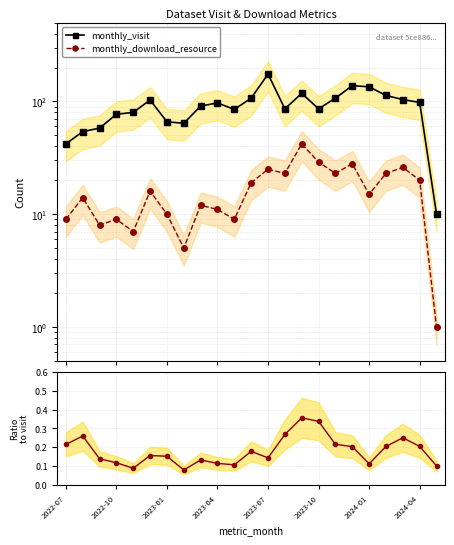

True or false: download/visit ratio and monthly_visit intersect in this chart.

False